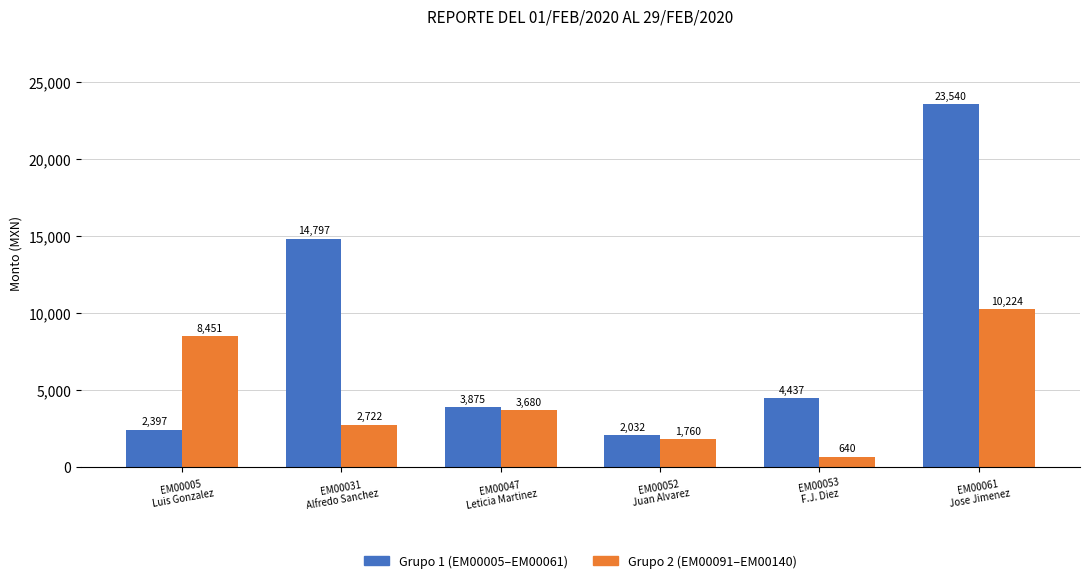

How many bars are there in each group?

2